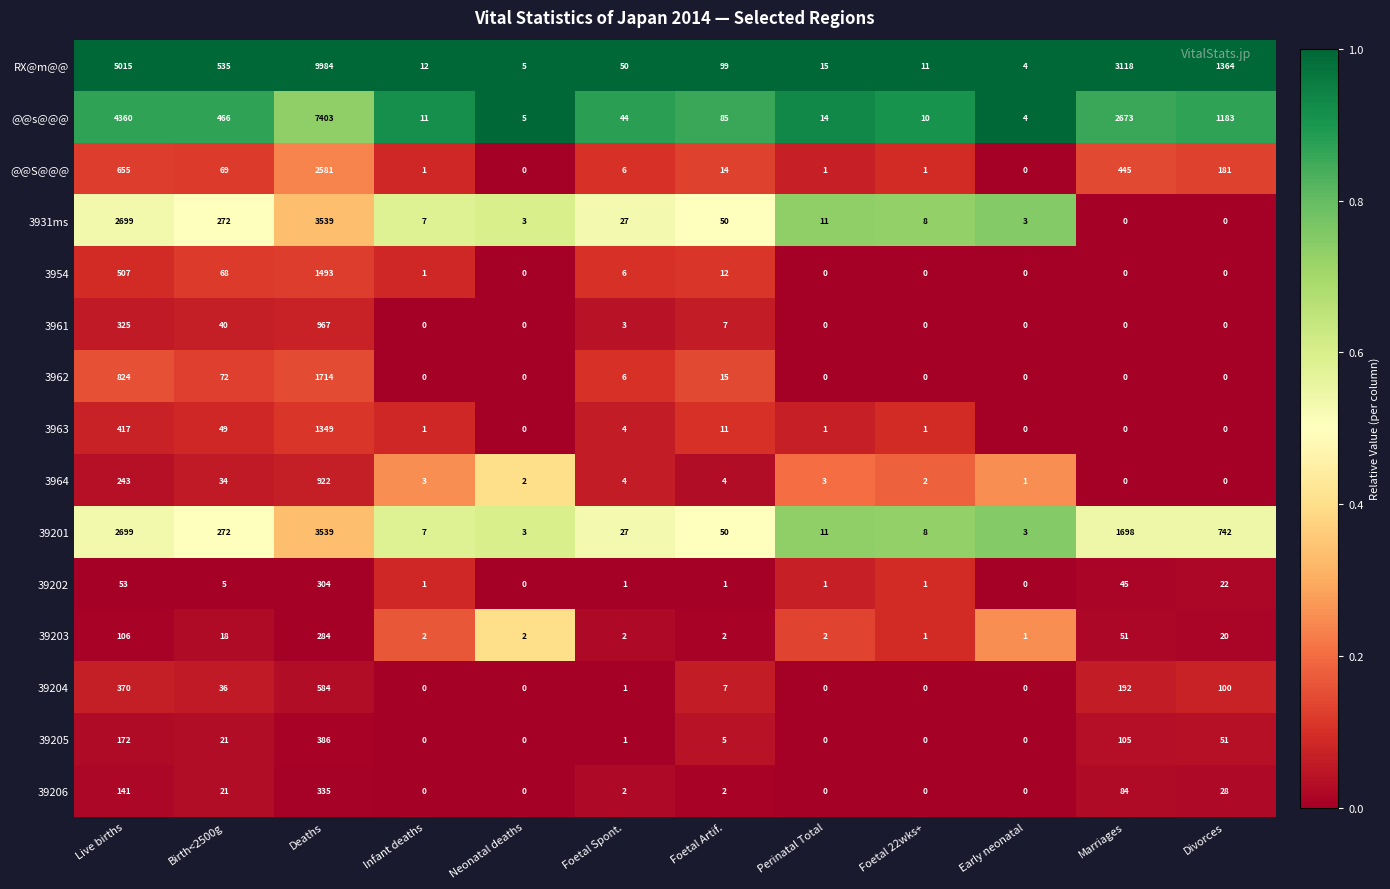

Which series has the widest spread of values?

RX@m@@